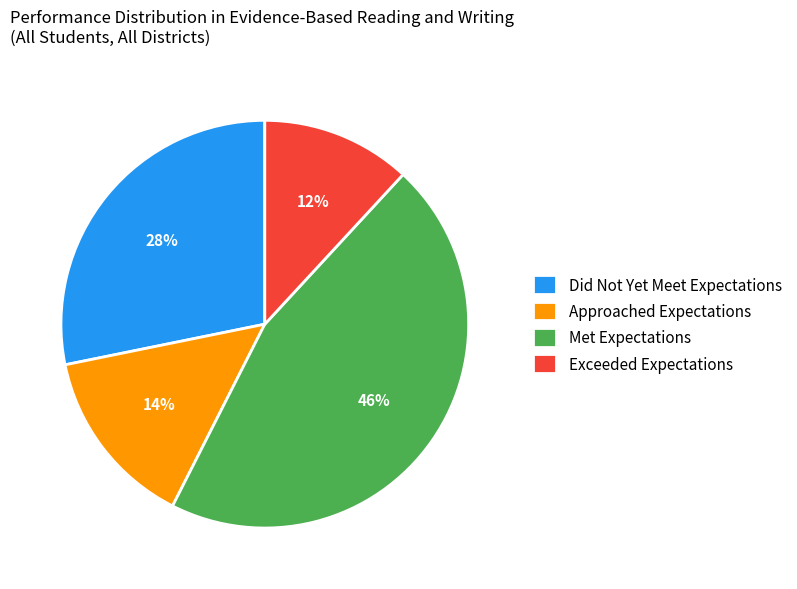

Does Approached Expectations account for over 50% of the chart?

No